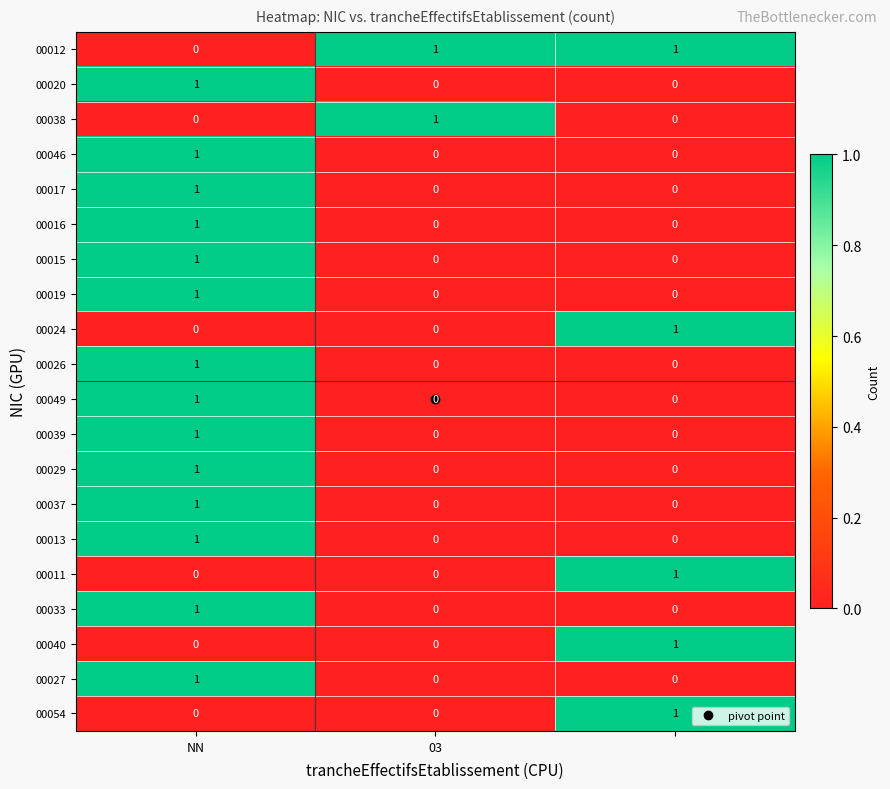

At how many categories does at least one series exceed 0?

3